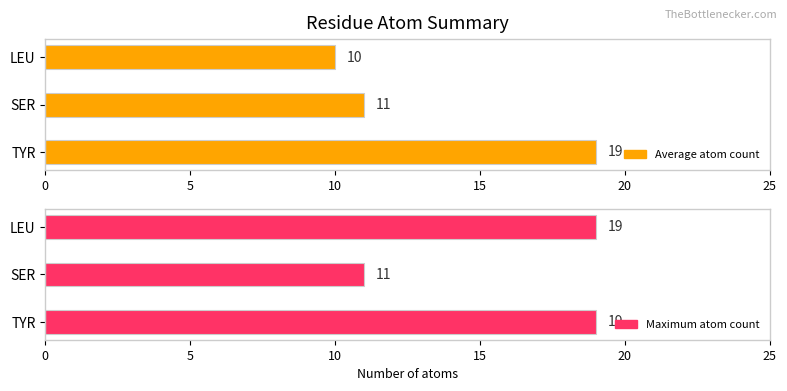

What is the total value across all series at TYR?

38